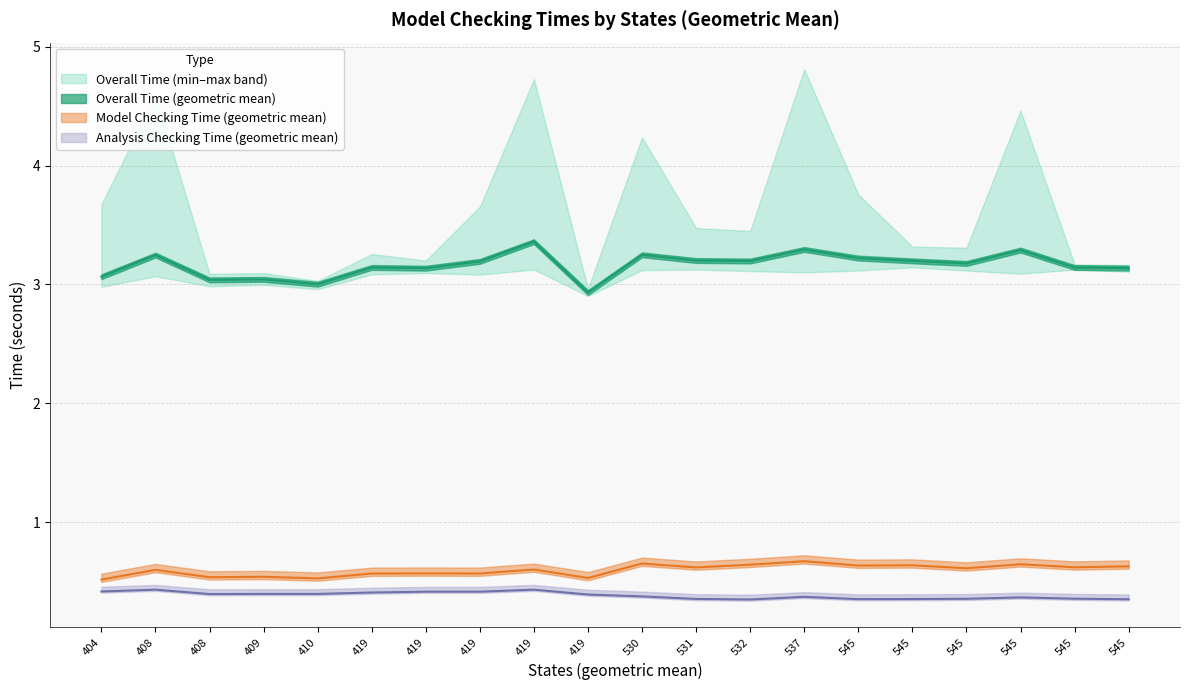

The value of Model Checking Time (geometric mean) at 545 is 0.2. True or false?

False